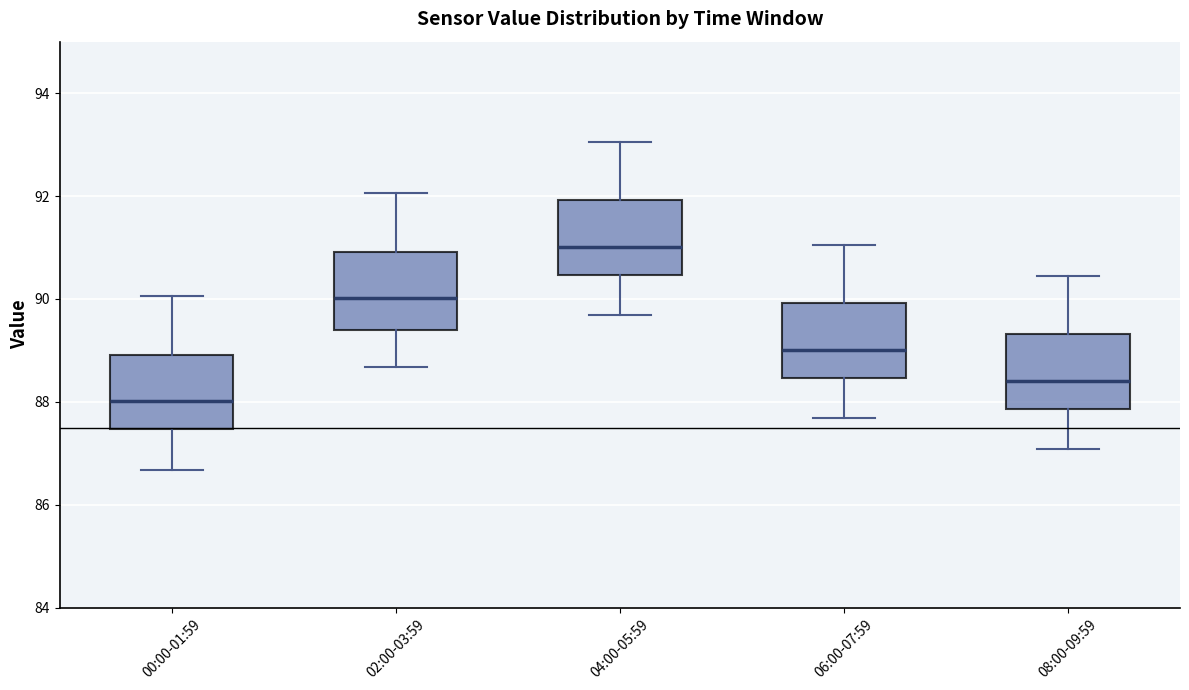

Reading left to right, transcribe this box plot: for each box, give where its median line is, the range the box spans, and where its two whiskers end, as read against the y-axis. The values are not printed on the chart, so give them approximately, as read against the axis.

00:00-01:59: median 88.0, box 87.4 to 89.0, whiskers 86.6 to 90.0
02:00-03:59: median 90.0, box 89.4 to 91.0, whiskers 88.6 to 92.0
04:00-05:59: median 91.0, box 90.4 to 92.0, whiskers 89.6 to 93.0
06:00-07:59: median 89.0, box 88.4 to 90.0, whiskers 87.6 to 91.0
08:00-09:59: median 88.4, box 87.8 to 89.4, whiskers 87.0 to 90.4